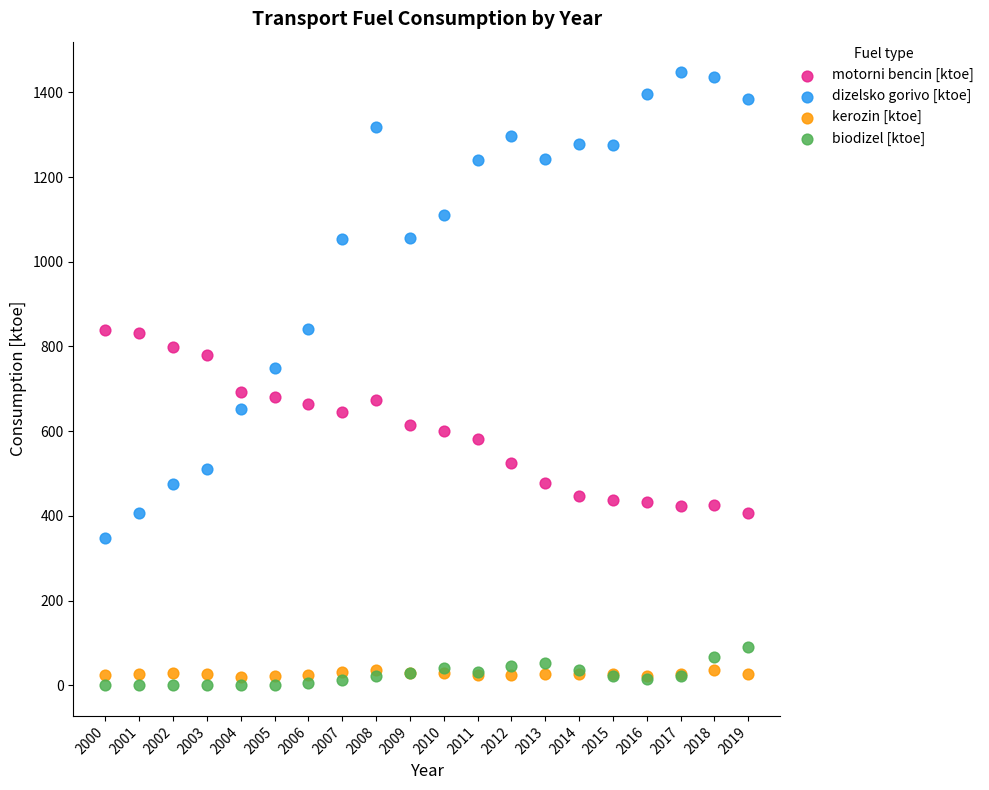

Which series contains the lowest Y value?

biodizel [ktoe]